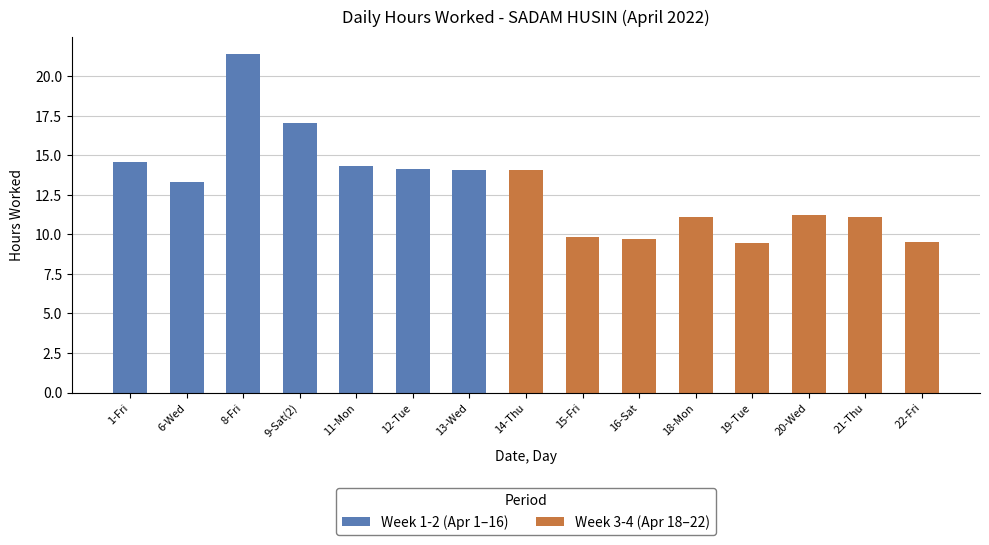

Which label corresponds to the largest value in the chart?

8-Fri